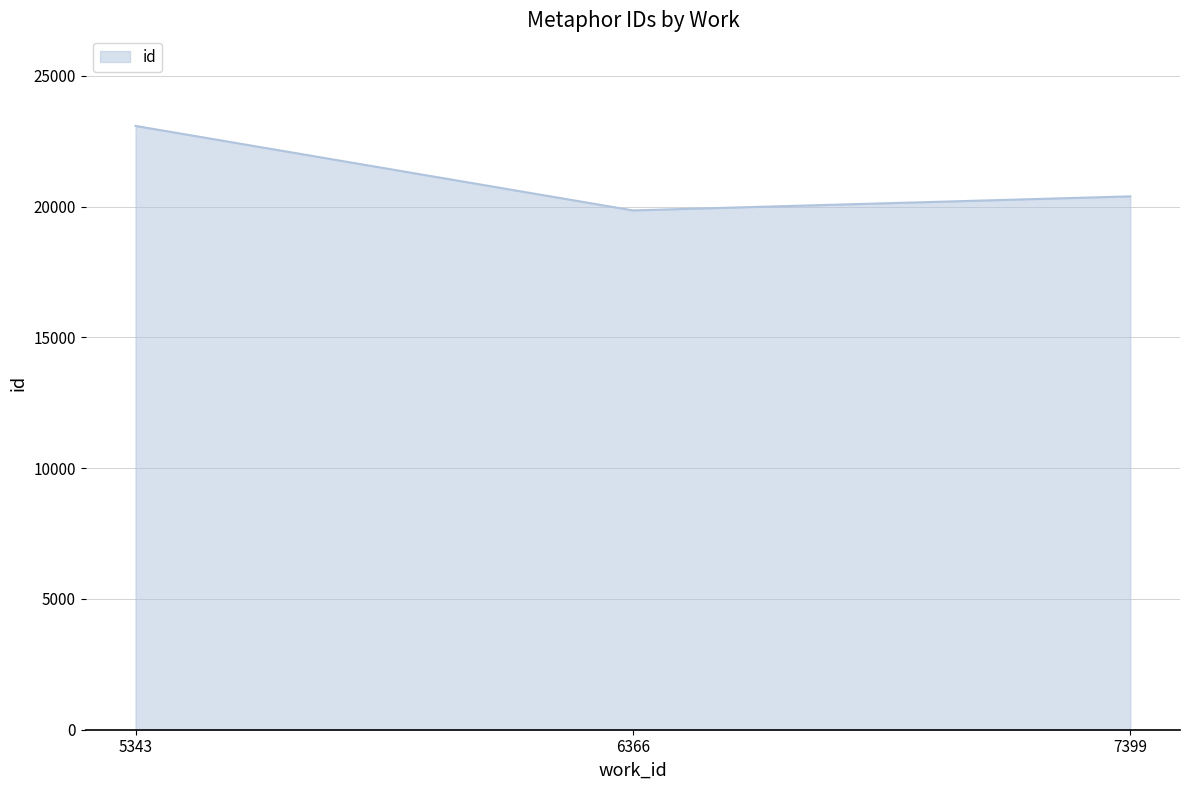

How many lines are shown in the chart?

1